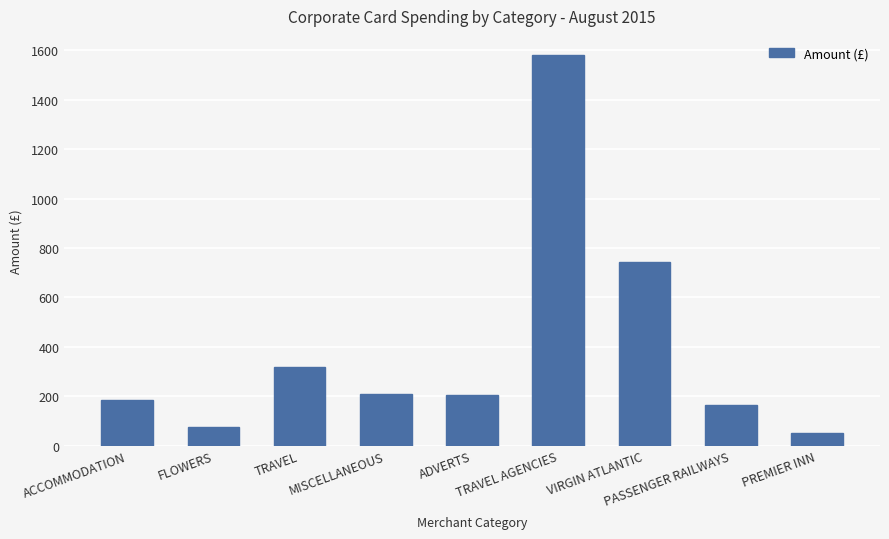

Approximately how many times larger is the value at MISCELLANEOUS compared to ACCOMMODATION?

1.1